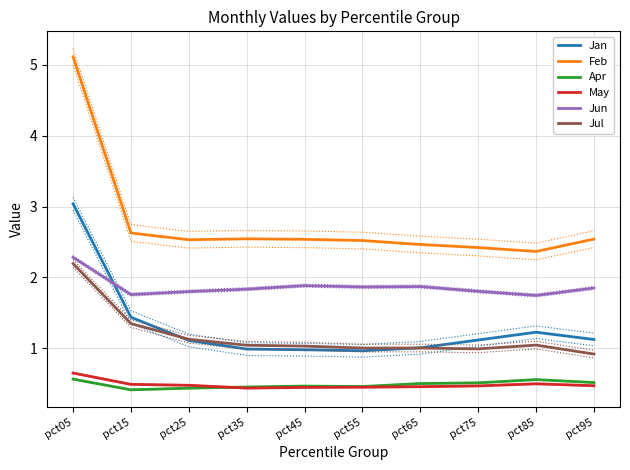

What is the average value of the Jul series?

1.2